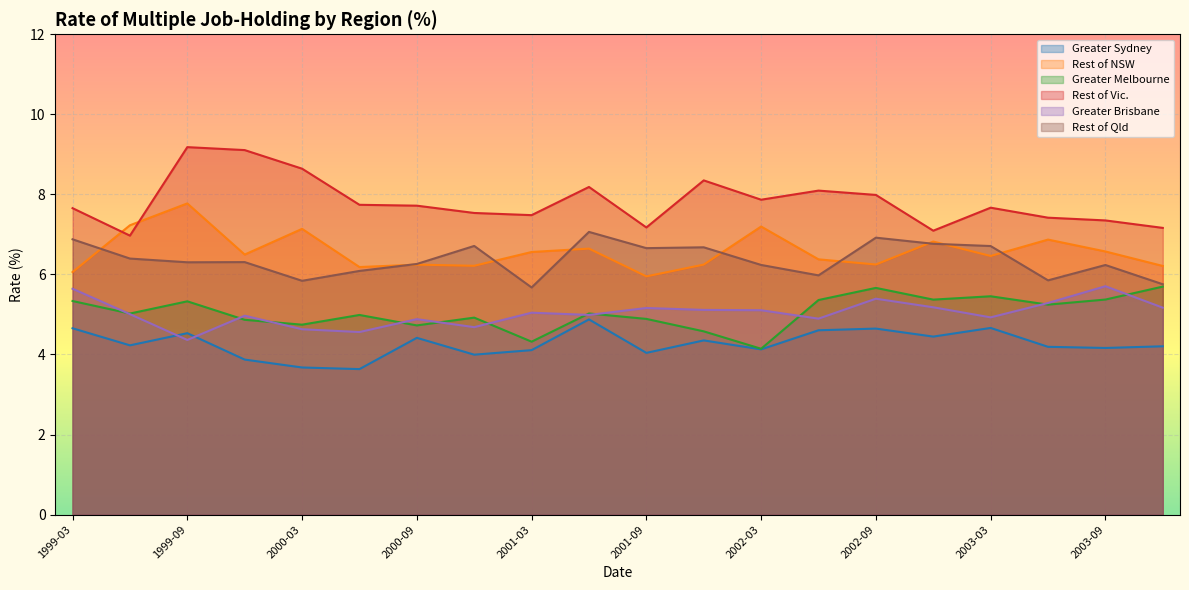

What is the sum of all Rest of NSW values?

131.5